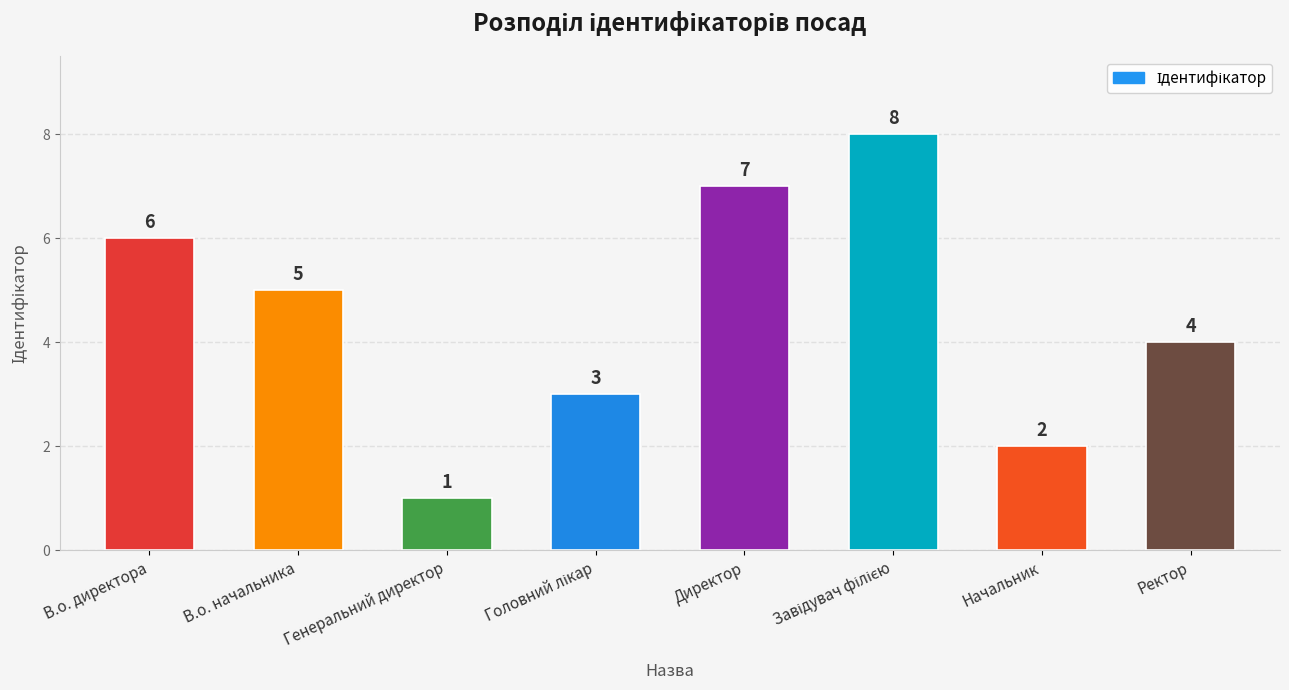

At which category does the chart reach its minimum across all series?

Генеральний директор